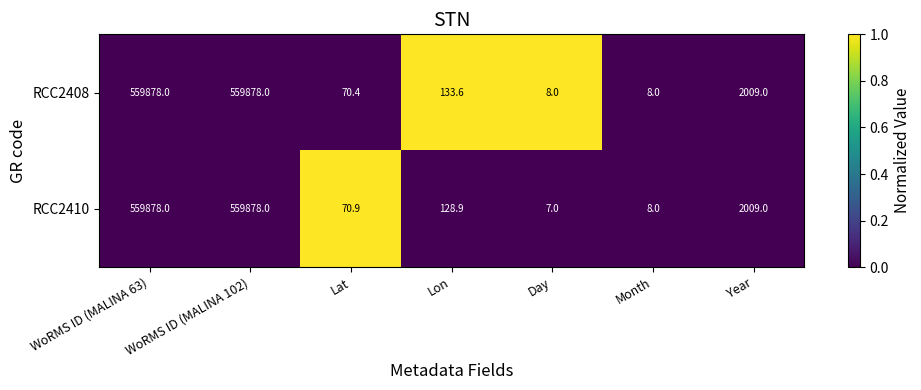

What is the smallest value displayed?

7.0